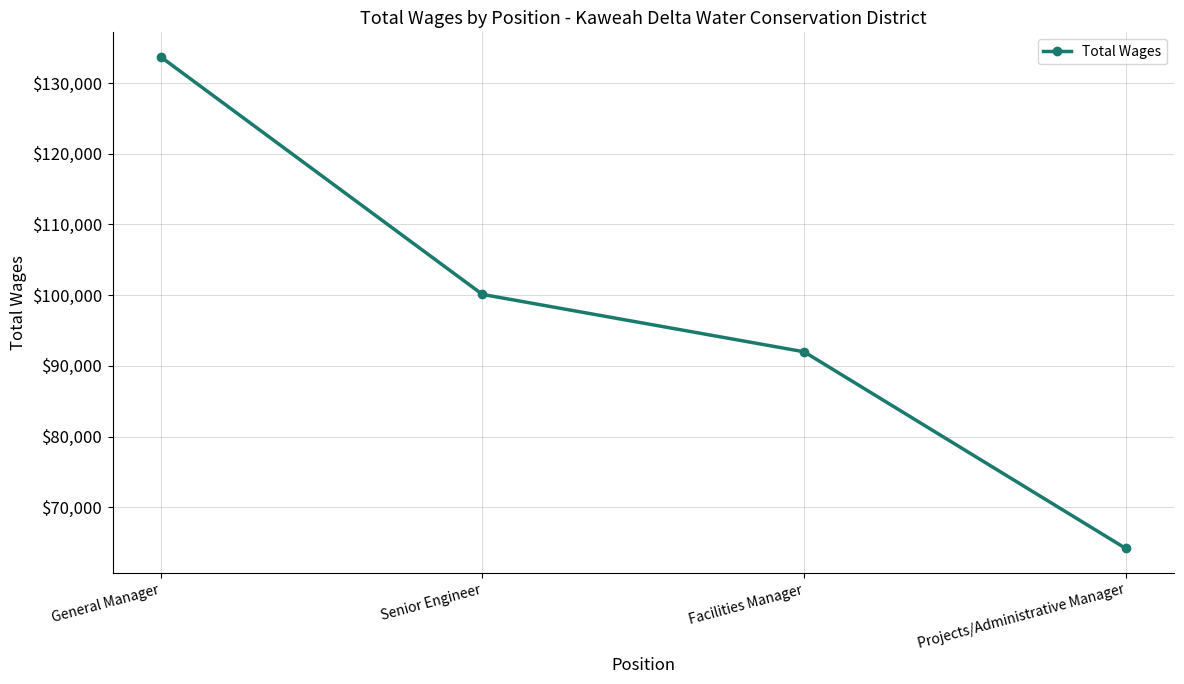

List the labels in order of value, smallest first.

Projects/Administrative Manager, Facilities Manager, Senior Engineer, General Manager